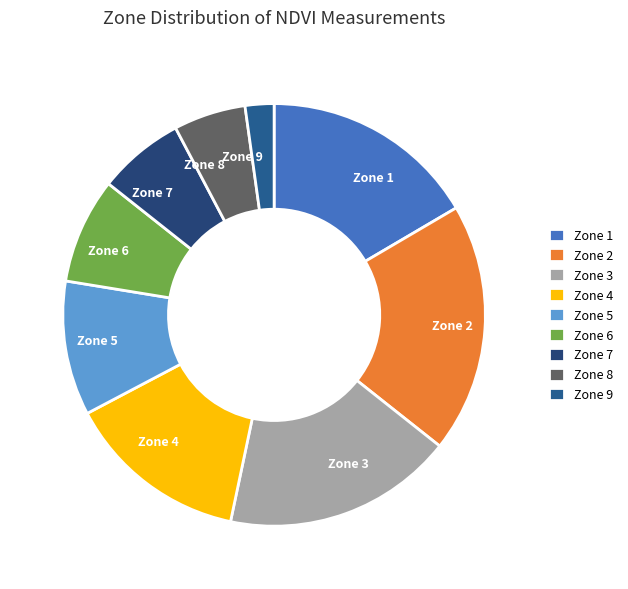

True or false: Zone 9 accounts for 2% of the total.

True